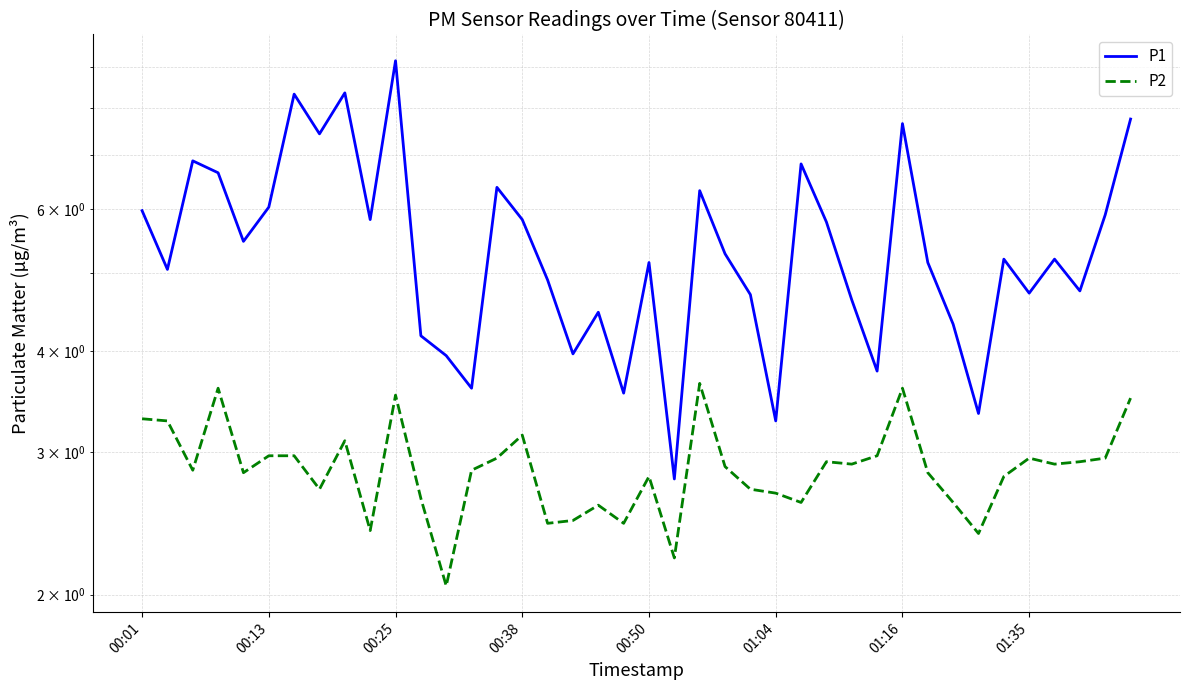

What are all the series names shown in the legend?

P1, P2